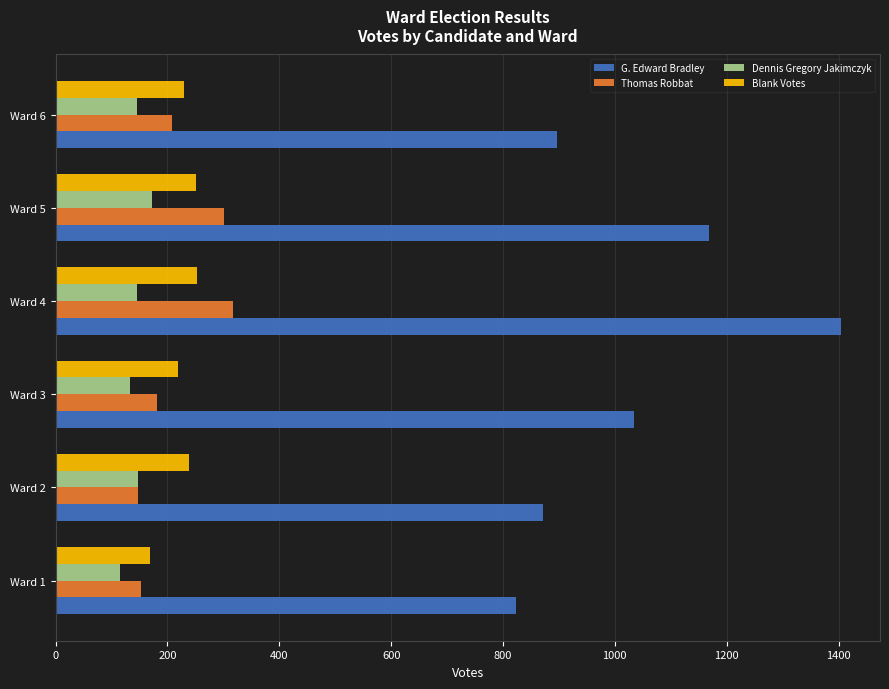

What is the smallest value displayed?

115